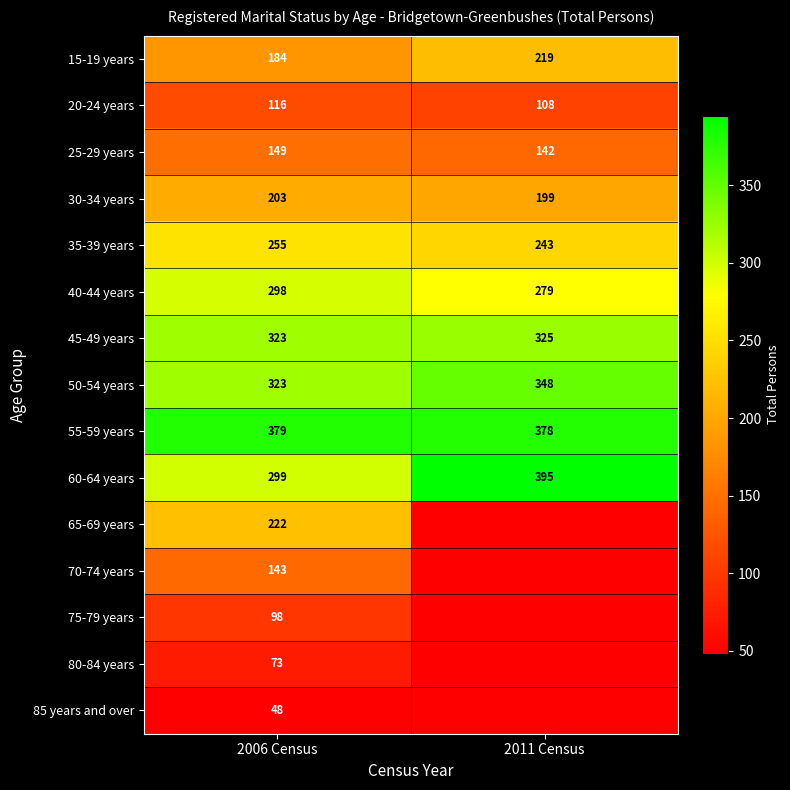

Read the 35-39 years value at 2006 Census, to the nearest 5.

255